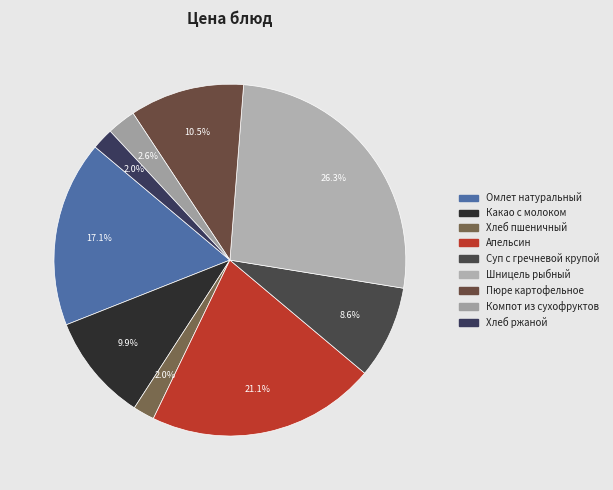

Which slice is the largest?

Шницель рыбный